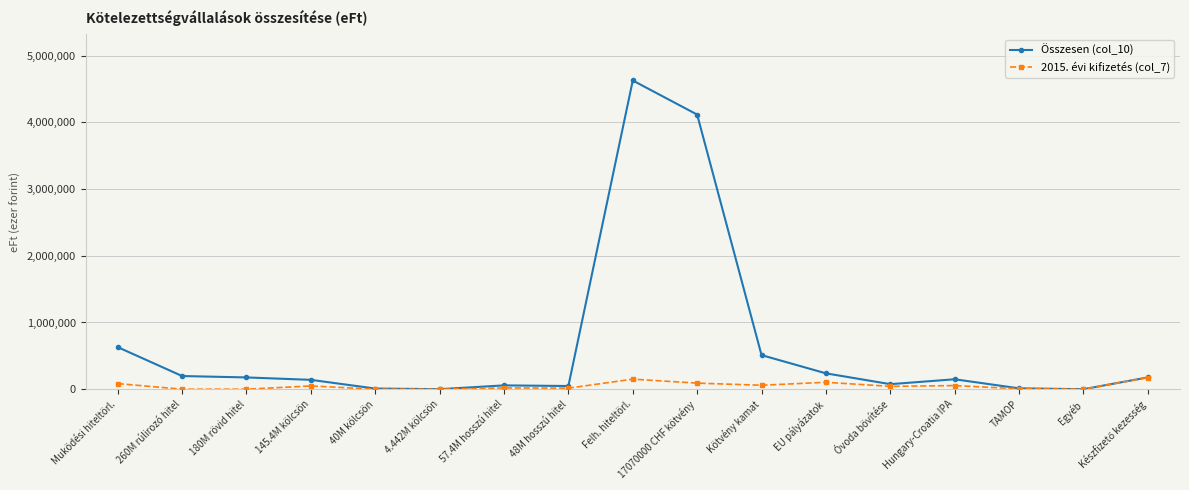

What is the average value of the Összesen (col_10) series?

656773